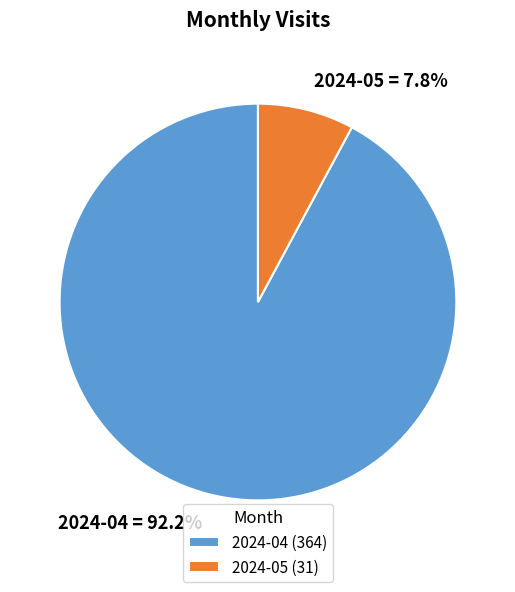

Do 2024-05 and 2024-04 together represent more than half of the pie?

Yes